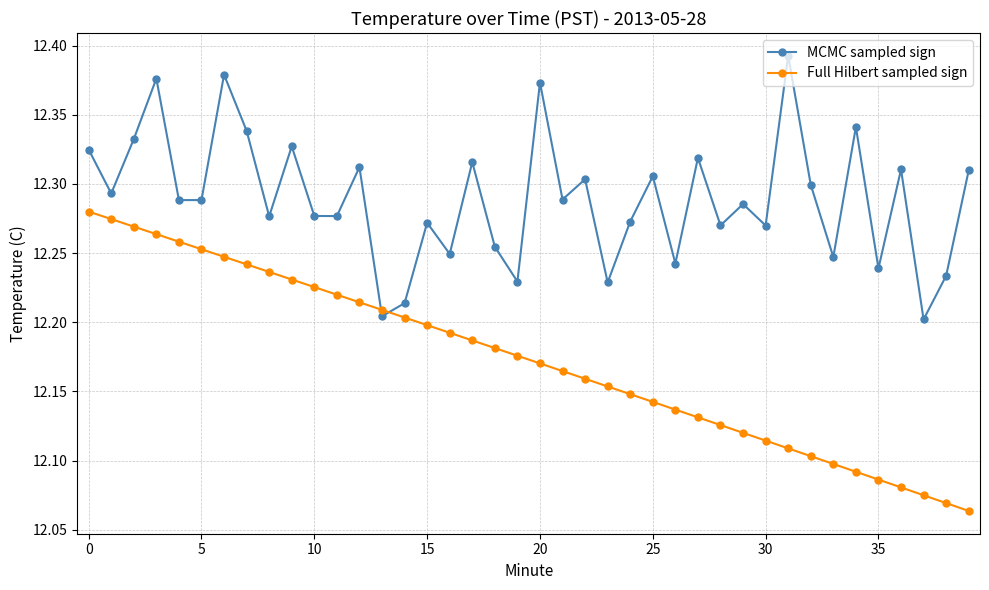

How many Full Hilbert sampled sign values are between 12 and 13?

40